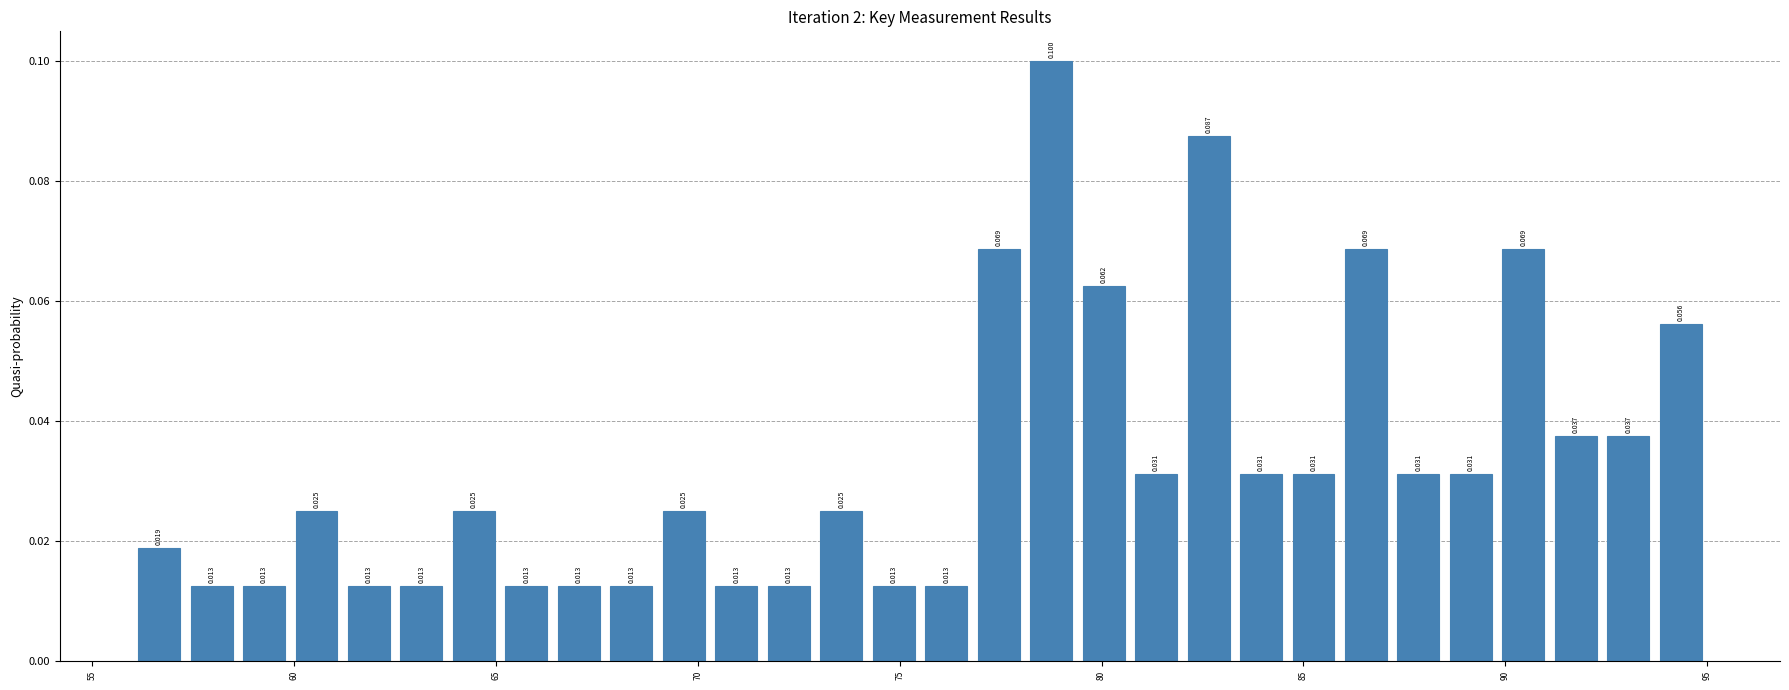

Around what value on the x-axis is the tallest bar? Give the approximate position of its centre, as read against the axis.

79.0